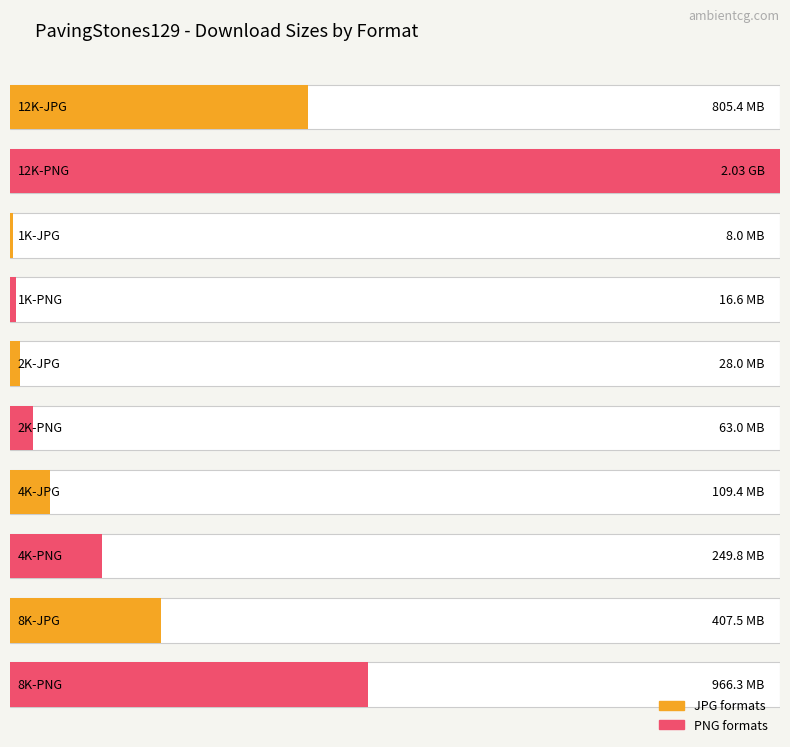

What is the average value?

496512124